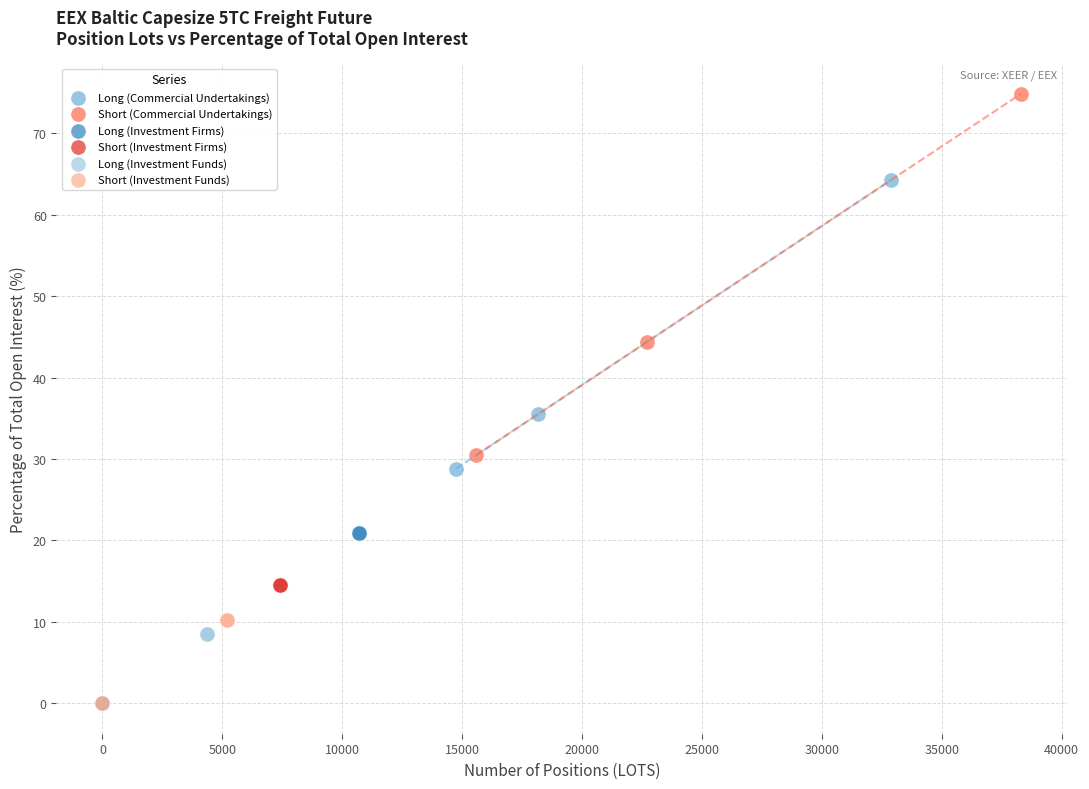

Which series has the widest spread of Y values?

Short (Commercial Undertakings)